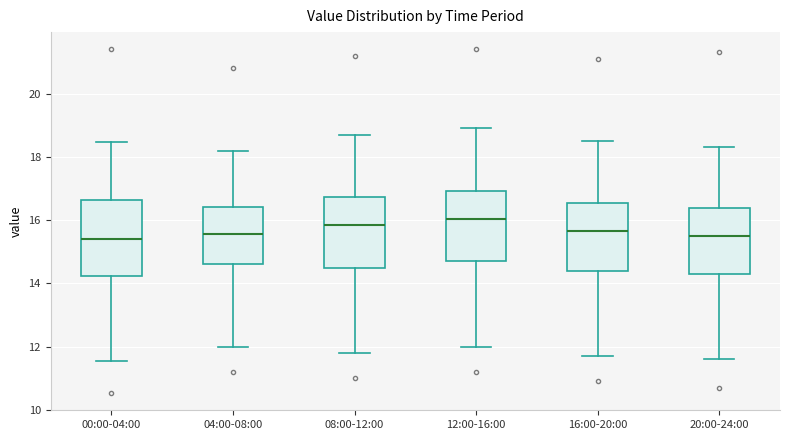

Where does the upper whisker of the box for 08:00-12:00 end on the y-axis? The values are not printed on the chart, so give them approximately, as read against the axis.

18.8